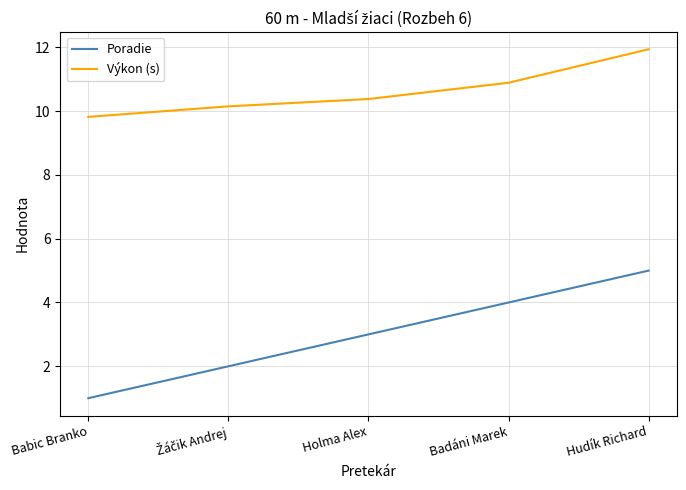

What is the difference between the highest and lowest values at Hudík Richard?

6.9